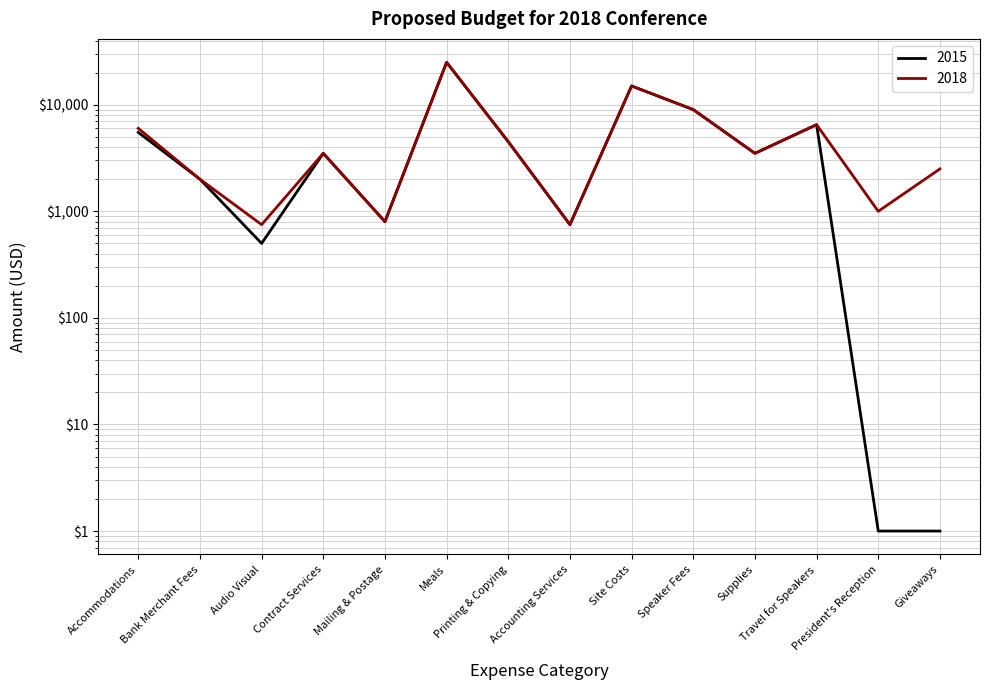

The value of 2015 at Travel for Speakers is 3729. True or false?

False